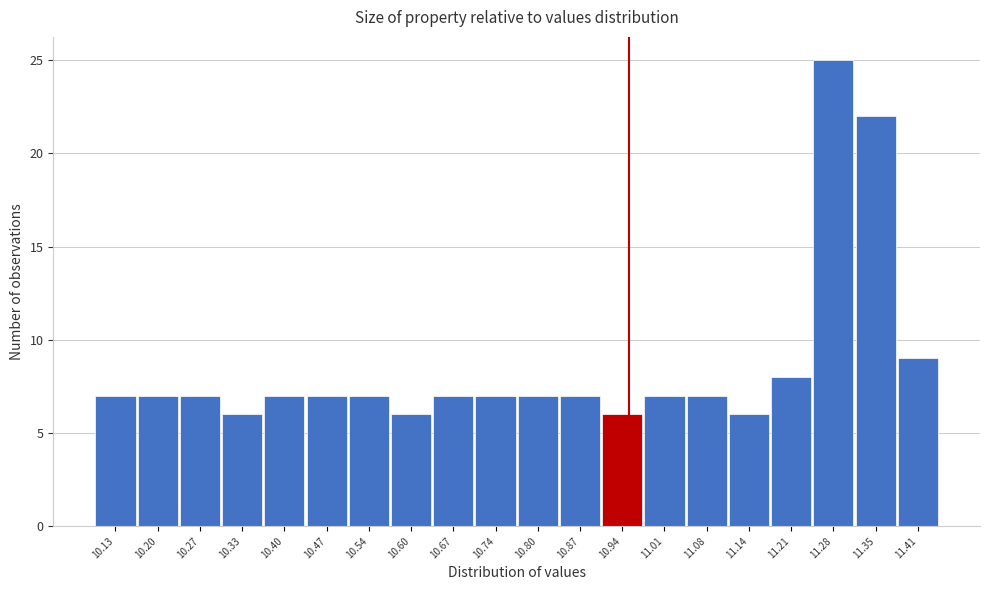

Reading left to right, what are all the values shown in this chart?

10.13=7	10.20=7	10.27=7	10.33=6	10.40=7	10.47=7	10.54=7	10.60=6	10.67=7	10.74=7	10.80=7	10.87=7	10.94=6	11.01=7	11.08=7	11.14=6	11.21=8	11.28=25	11.35=22	11.41=9